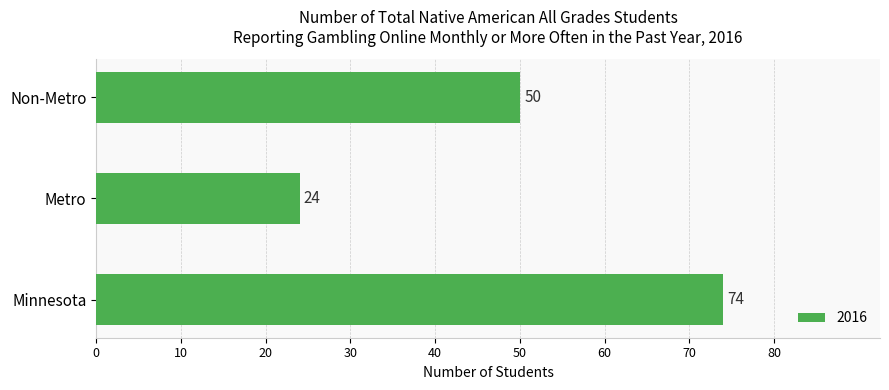

Reading bottom to top, what are all the values shown in this chart?

Minnesota=74	Metro=24	Non-Metro=50